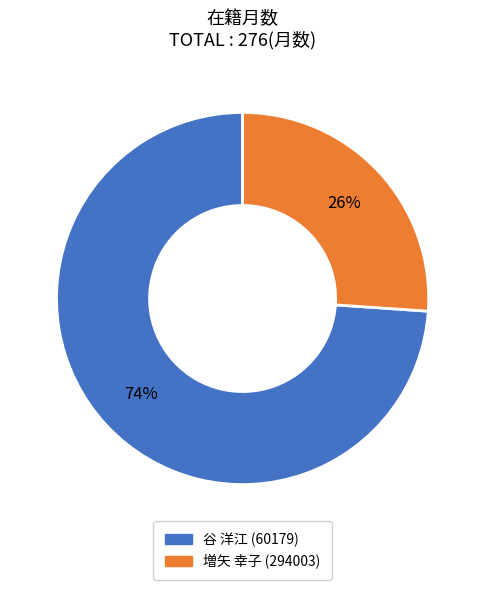

Does any single category account for the majority?

Yes